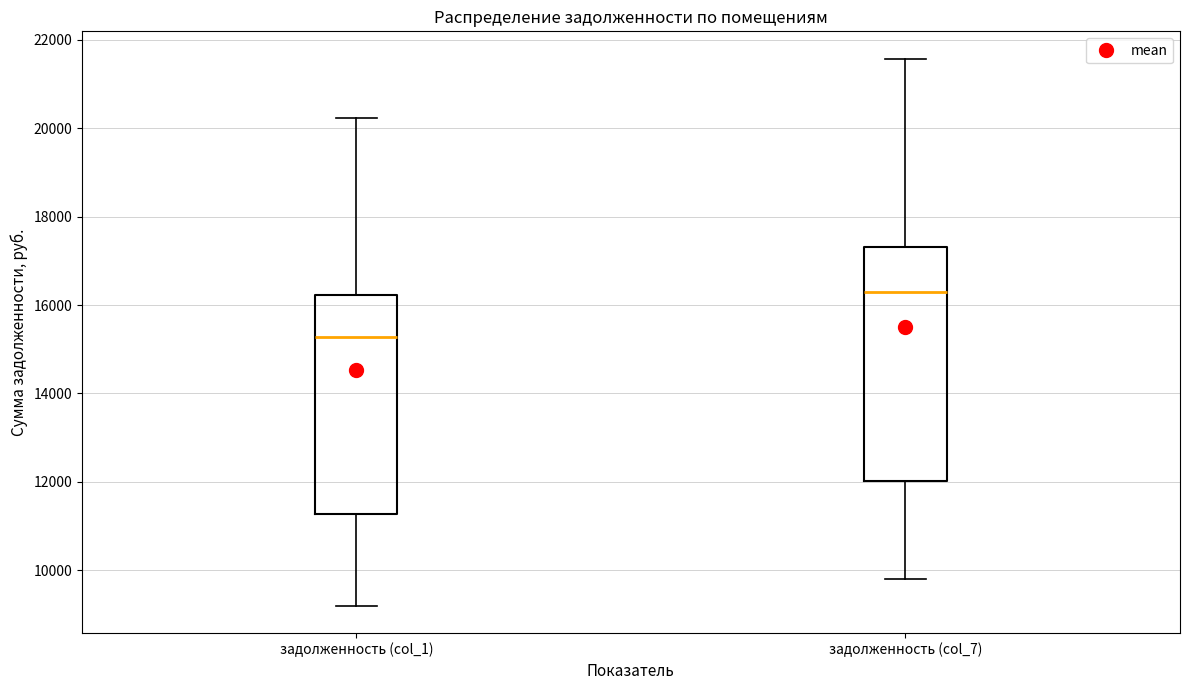

Which box's median line is the highest?

задолженность (col_7)